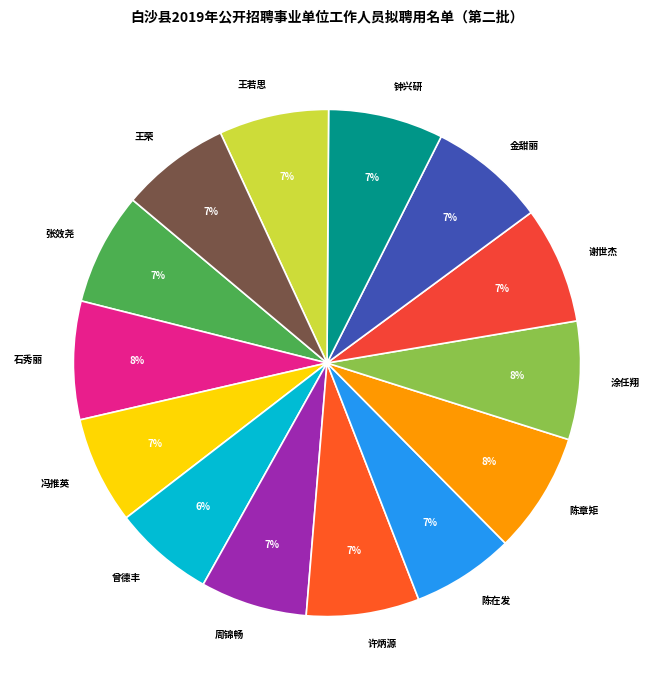

True or false: 张效尧 accounts for 7% of the total.

True